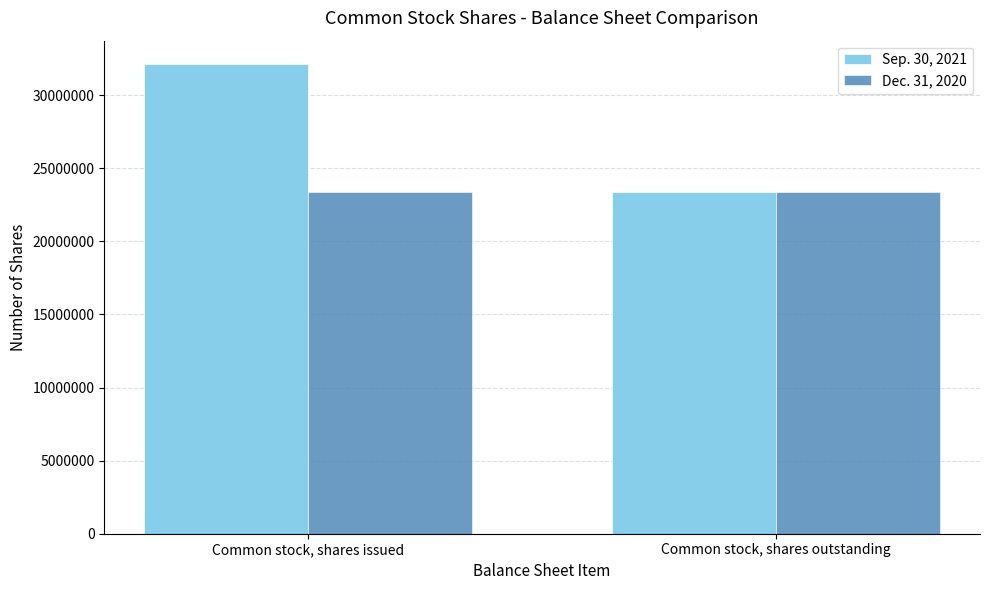

How many groups of bars are there?

2